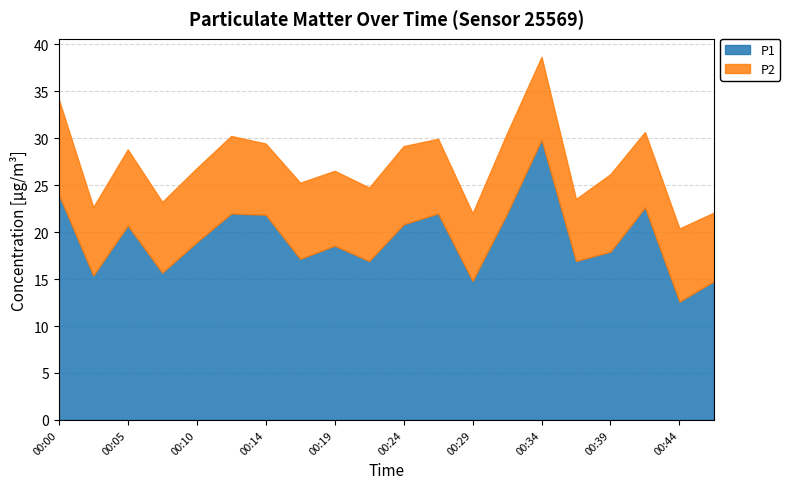

Between 00:07 and 00:29, which series saw the biggest shift?

P1